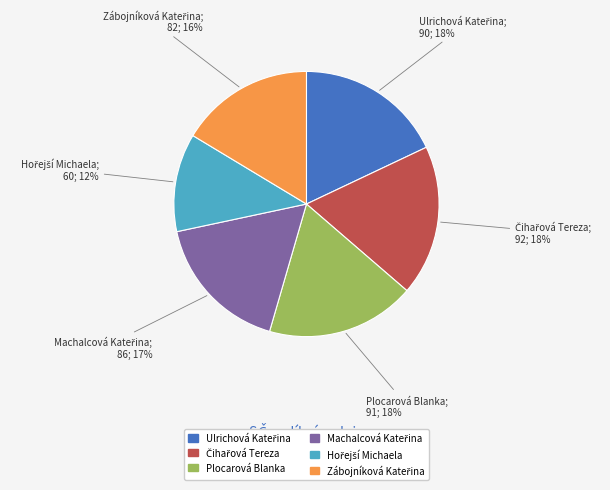

The Plocarová Blanka slice represents 10% of the pie. True or false?

False